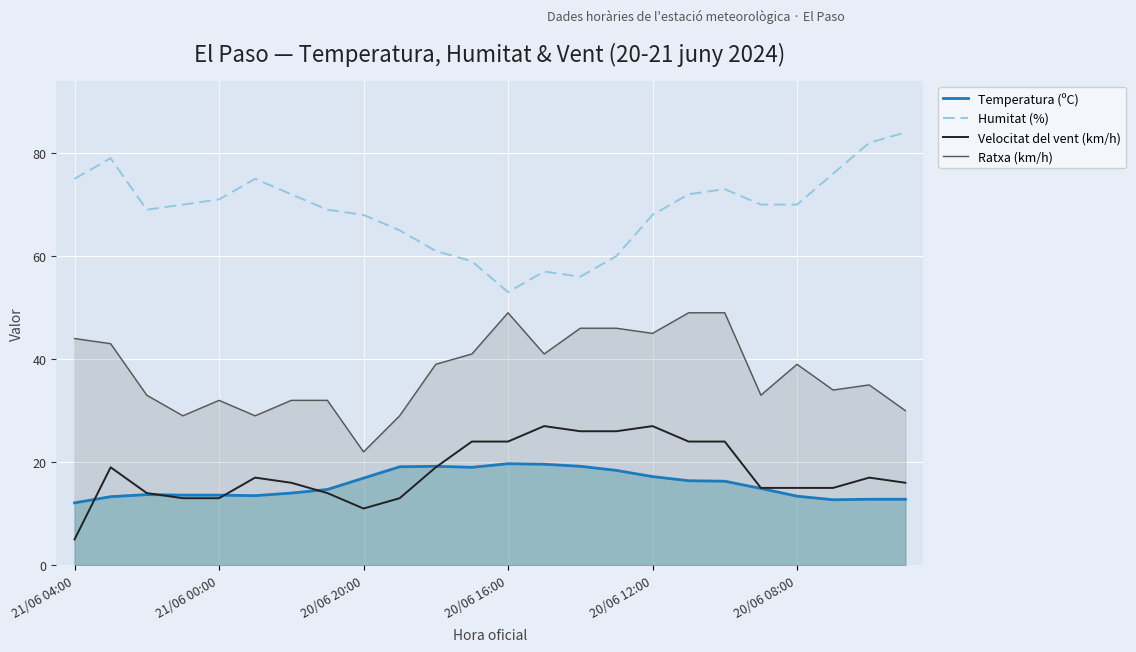

What is the maximum value for Velocitat del vent (km/h)?

27.0